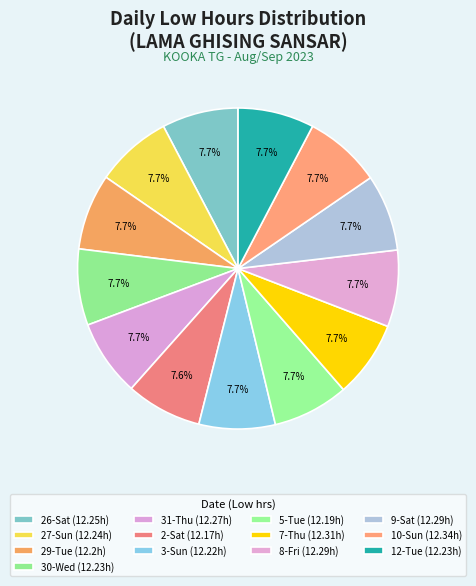

Count the number of slices in the pie.

13